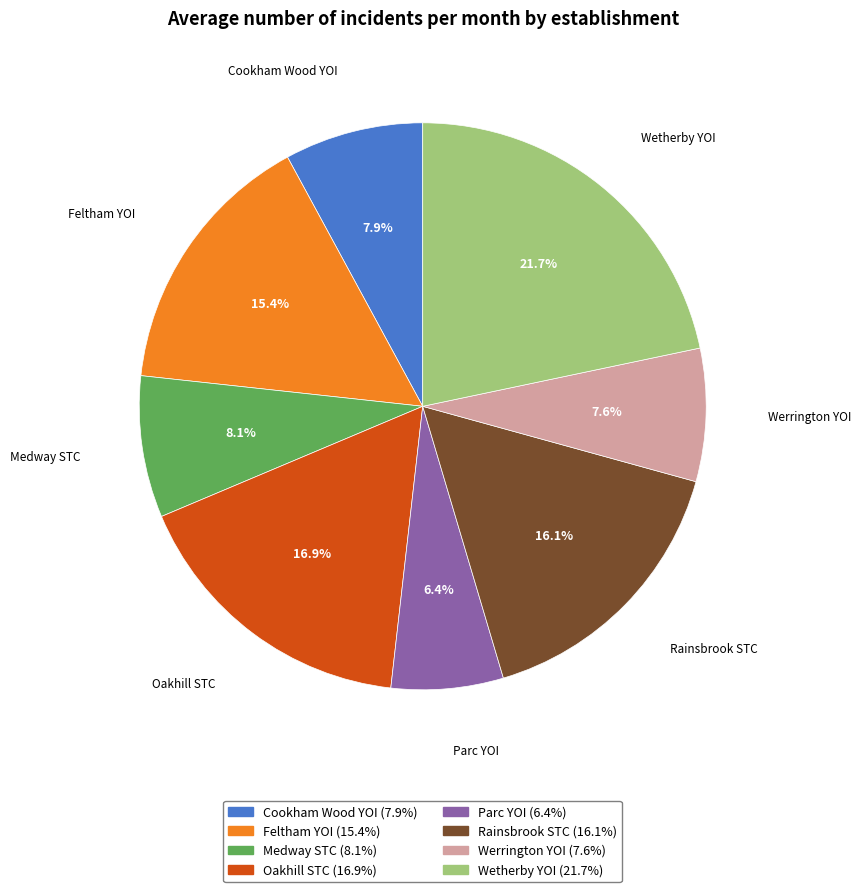

True or false: Medway STC accounts for 8% of the total.

True